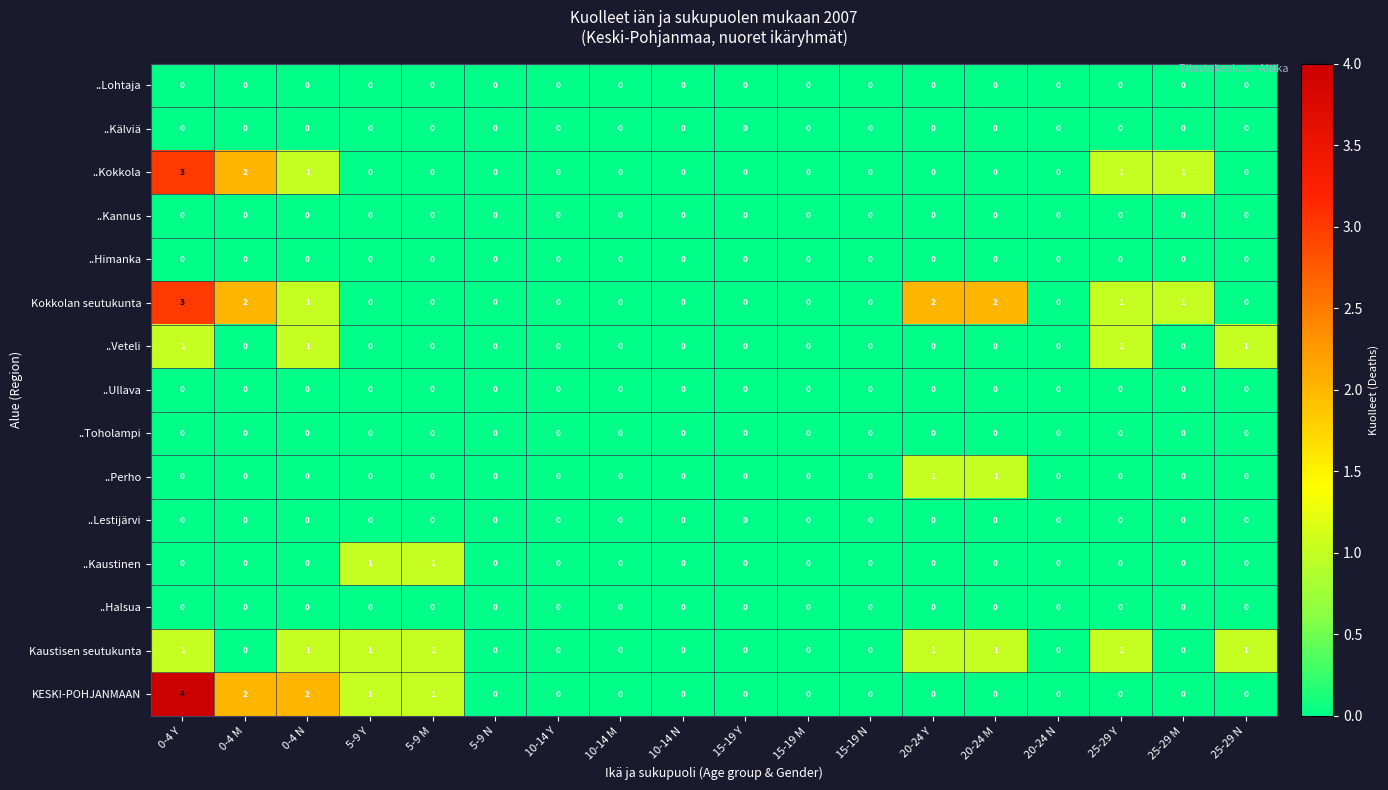

Is the value of ..Perho at 20-24 M greater than the value of Kokkolan seutukunta at 25-29 N?

Yes